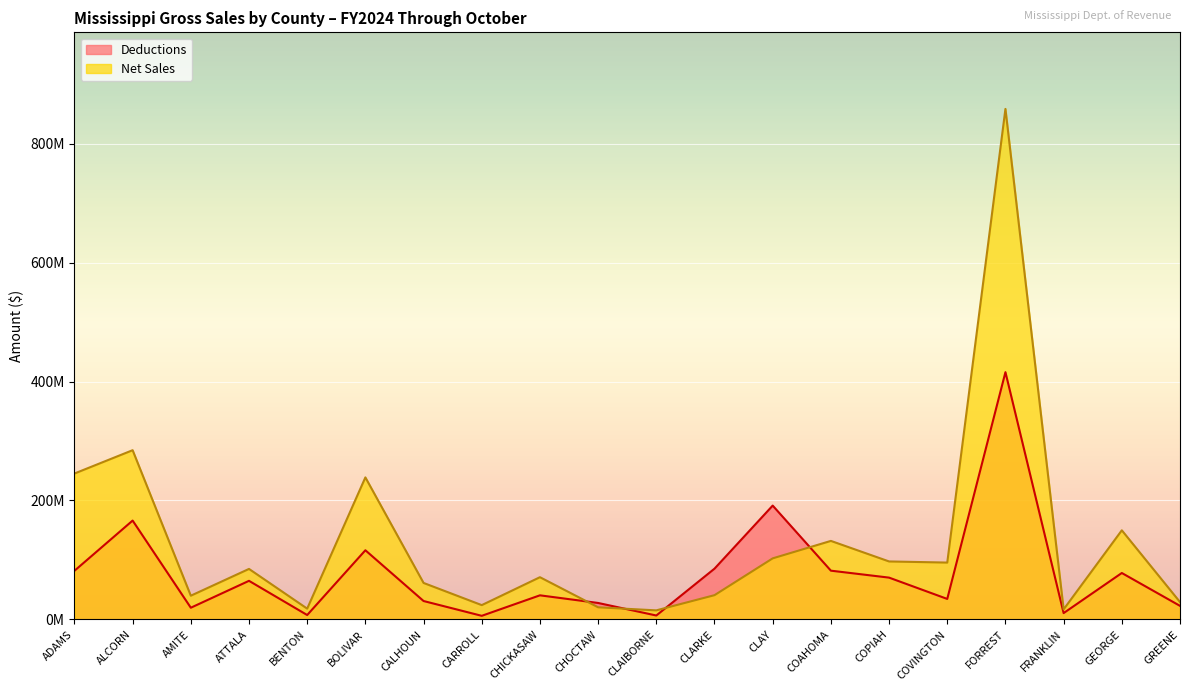

What is the greatest value displayed?

858198554